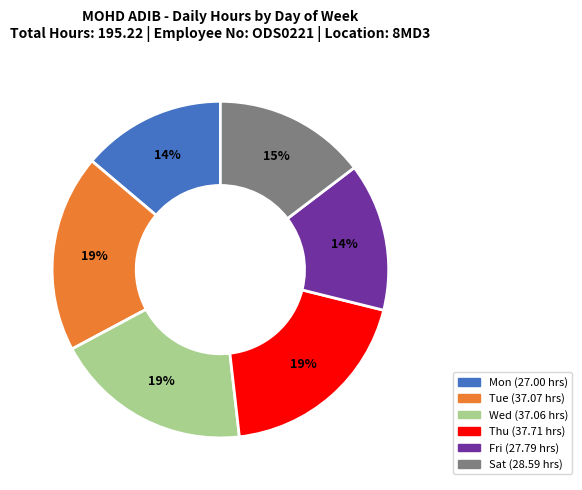

To the nearest percent, what is the average slice percentage?

17%